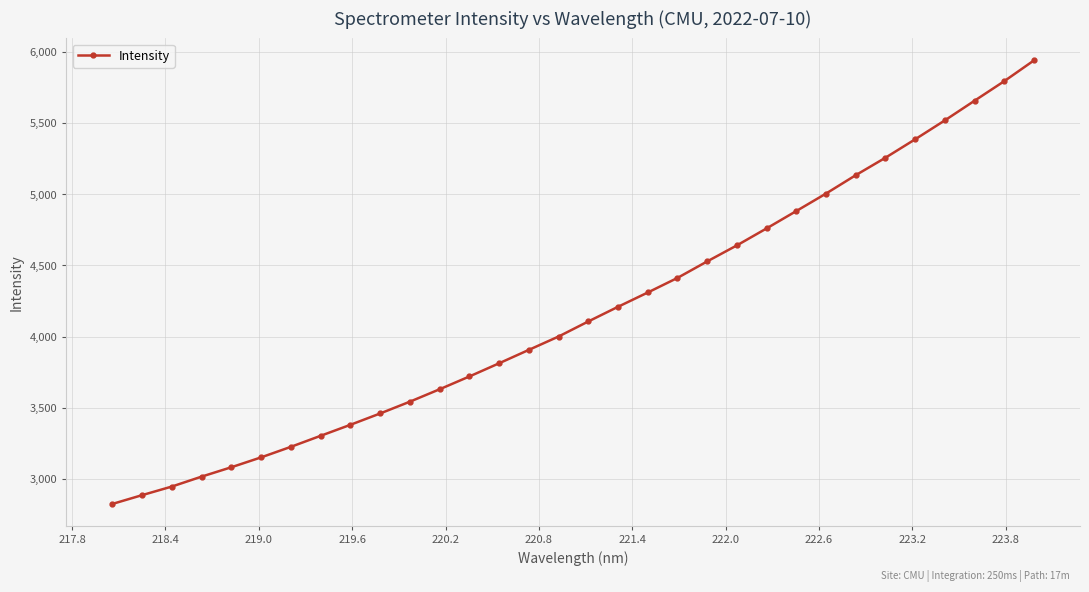

True or false: there are more than 2 points higher than both neighbors.

False